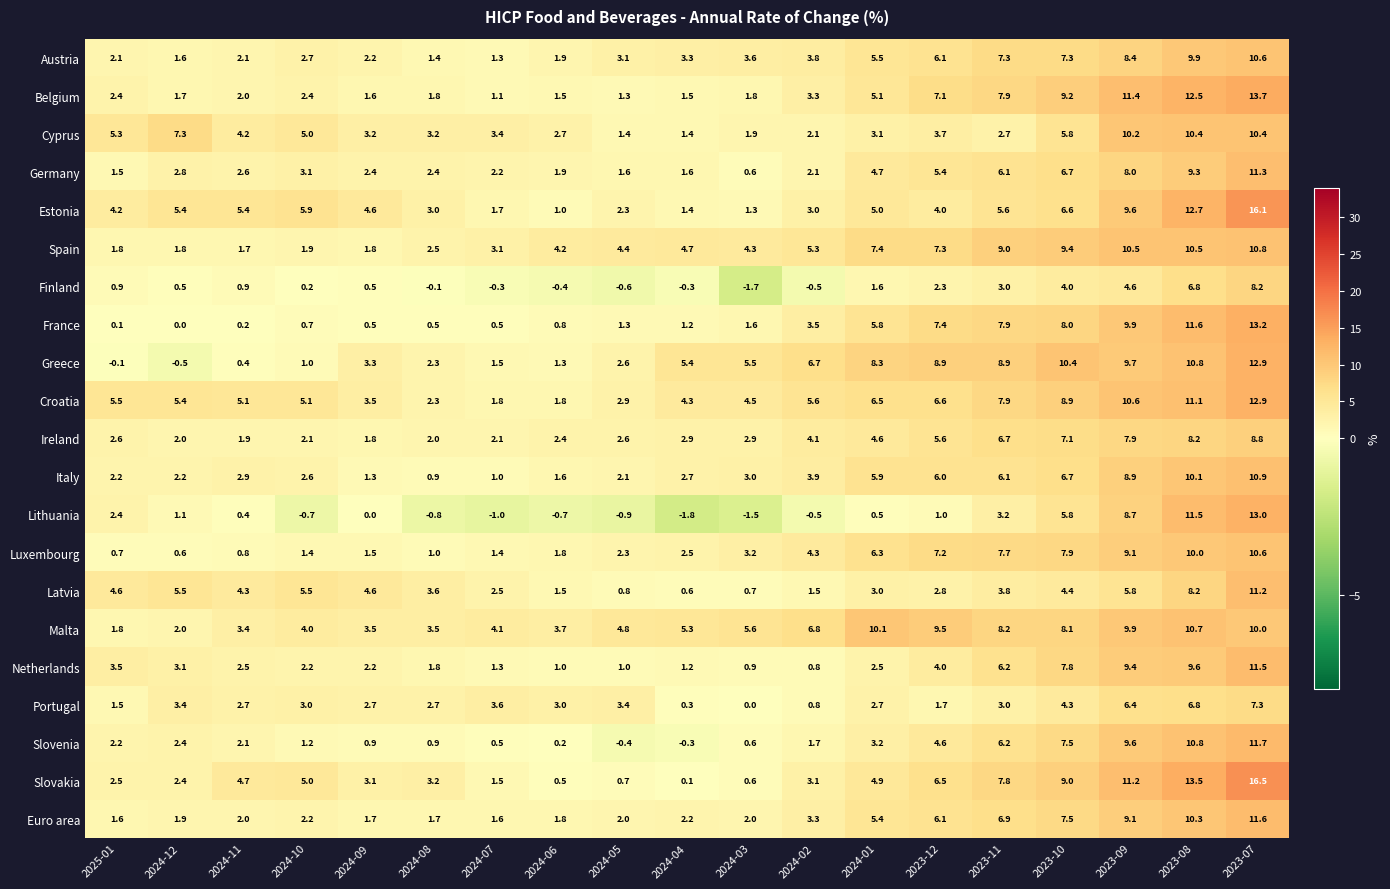

The France series shows 11.6 at 2023-08. True or false?

True